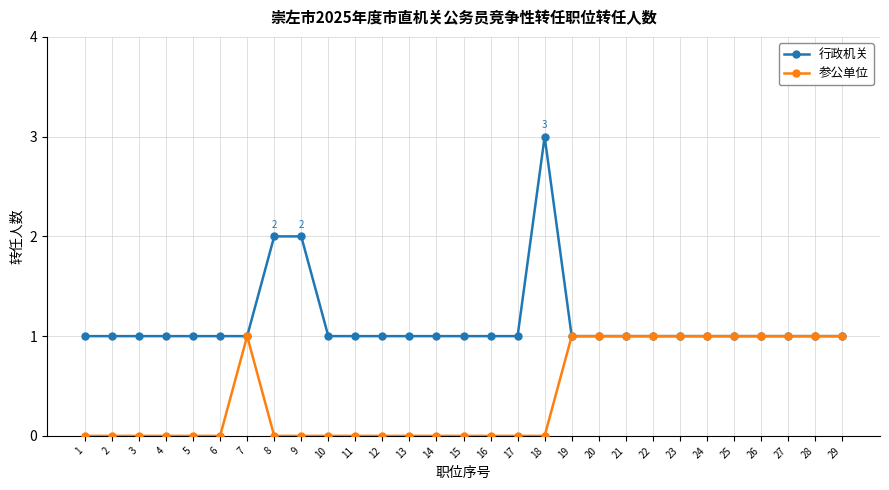

How many 行政机关 values are between 1 and 2?

28